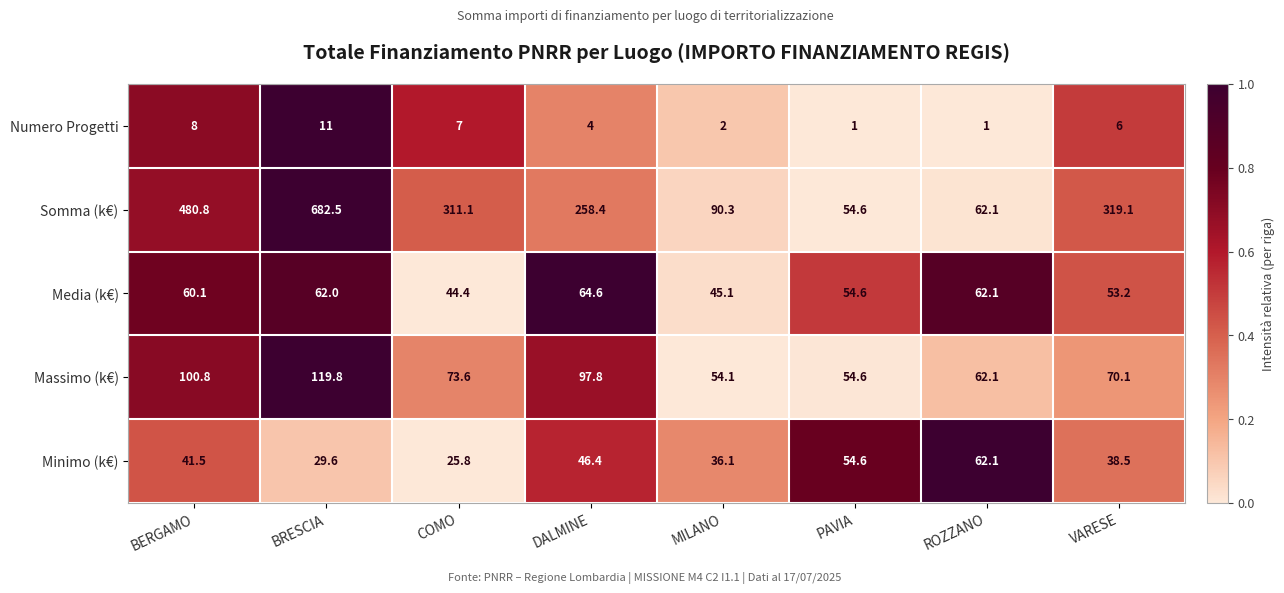

What is the total value across all series at DALMINE?

471.2